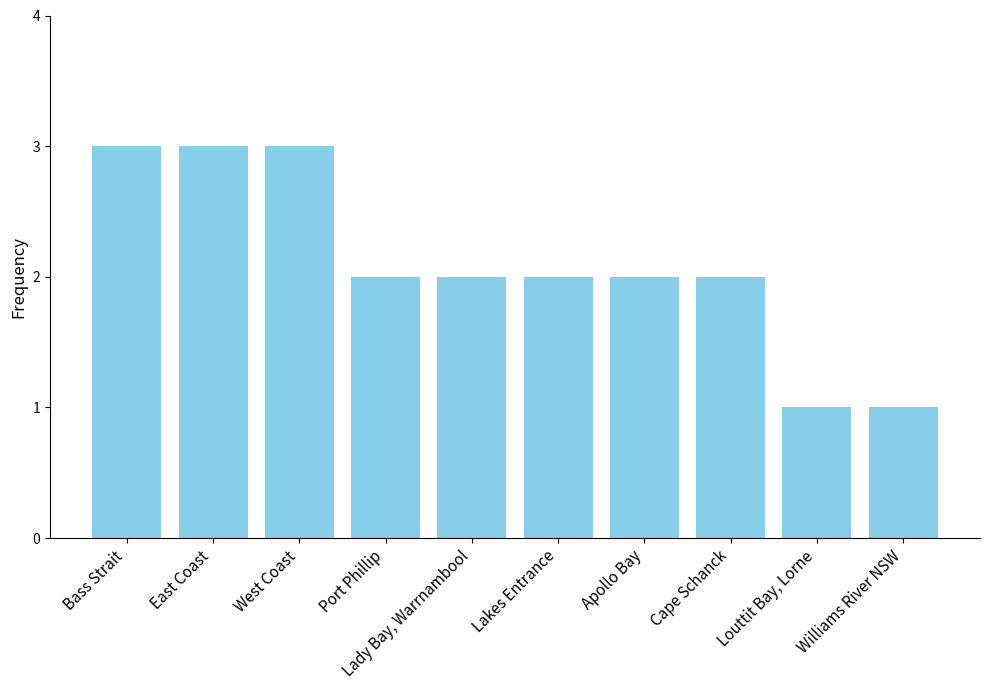

What is the sum of all values?

21